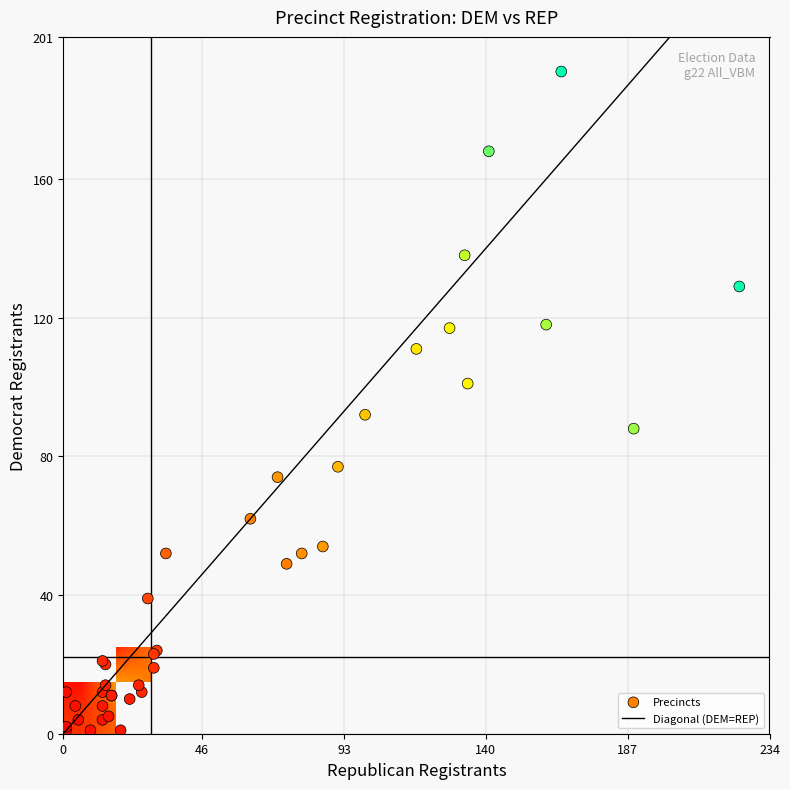

Reading left to right, extract all data points from this chart.

1001.01: 6	0	62	62	154
1001.03: 4	0	49	74	151
1002.01: 0	0	12	13	30
1002.02: 4	0	19	30	59
1002.03: 2	0	12	26	46
1003.01: 0	0	1	1	3
1003.02: 0	0	10	22	32
1004.01: 2	0	8	13	25
1004.02: 7	0	74	71	182
1004.03: 1	0	4	13	18
1004.04: 1	0	12	1	16
1005.02: 16	0	117	128	295
1005.03: 11	0	111	117	277
1006.00: 0	0	5	15	20
1007.01: 3	0	24	31	68
1008.02: 23	2	88	189	364
1008.04: 6	0	52	79	173
1011.02: 8	0	54	86	184
1011.03: 18	1	129	224	450
1012.02: 1	0	23	30	63
1012.03: 1	0	1	19	23
1012.05: 3	0	11	16	33
1101.01: 11	2	138	133	341
1101.02: 2	0	8	4	19
1101.03: 4	1	39	28	84
1102.01: 9	0	52	34	117
1103.00: 25	1	191	165	458
1104.01: 11	0	77	91	220
1104.02: 4	0	20	14	46
1104.05: 2	0	11	16	36
1105.03: 0	0	14	14	38
1106.00: 14	0	168	141	395
2001.01: 1	0	14	25	43
2001.02: 21	0	118	160	357
2001.03: 3	0	2	1	6
2002.00: 7	1	92	100	236
2003.01: 0	0	21	13	47
2003.02: 1	0	4	5	12
2004.01: 14	1	101	134	290
2004.02: 1	0	1	9	18